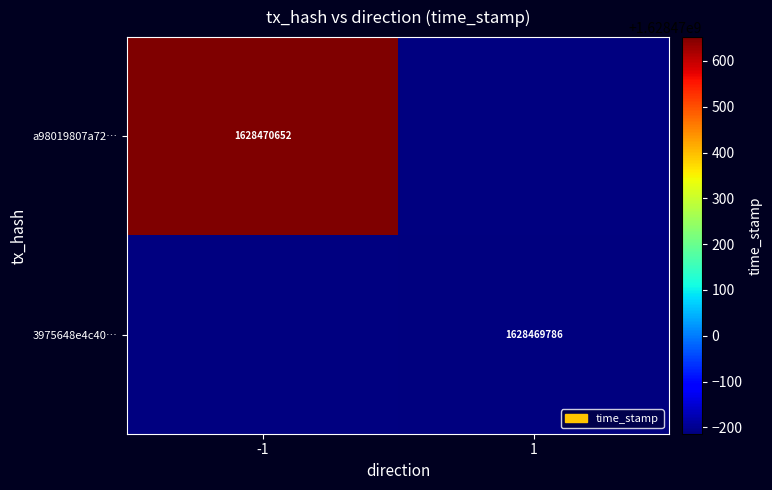

Is it true that 3975648e4c40… equals 577794735 at 1?

False